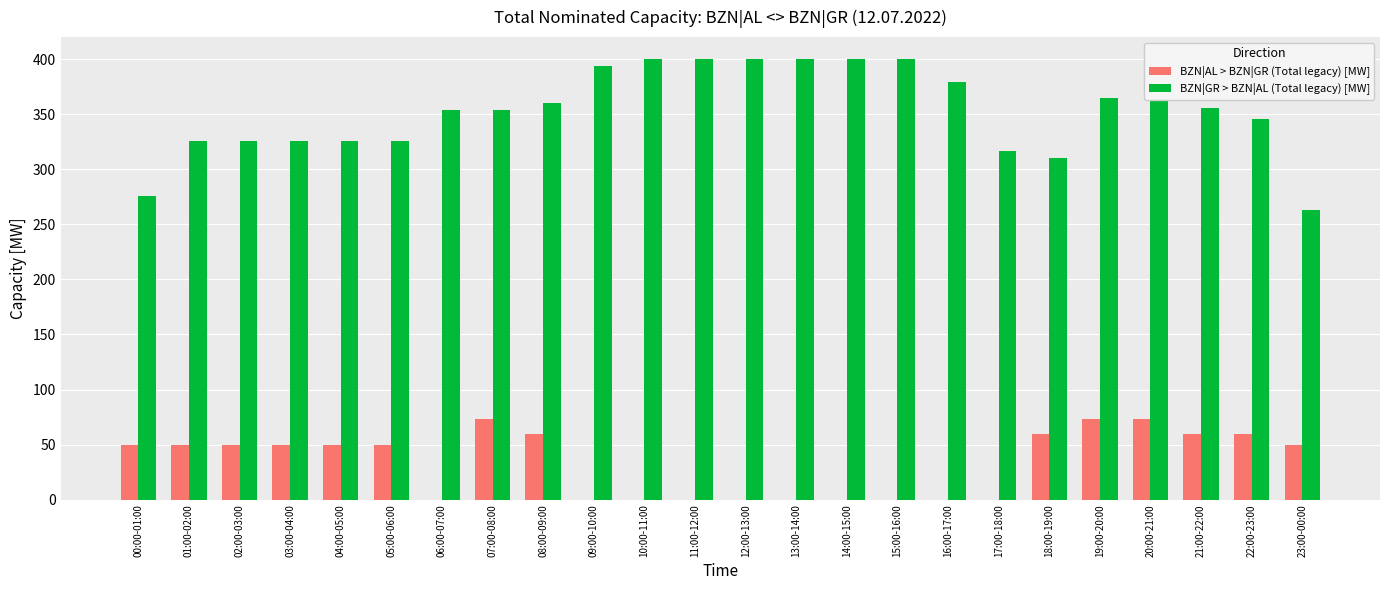

Is it true that BZN|AL > BZN|GR (Total legacy) [MW] equals 0 at 12:00-13:00?

True